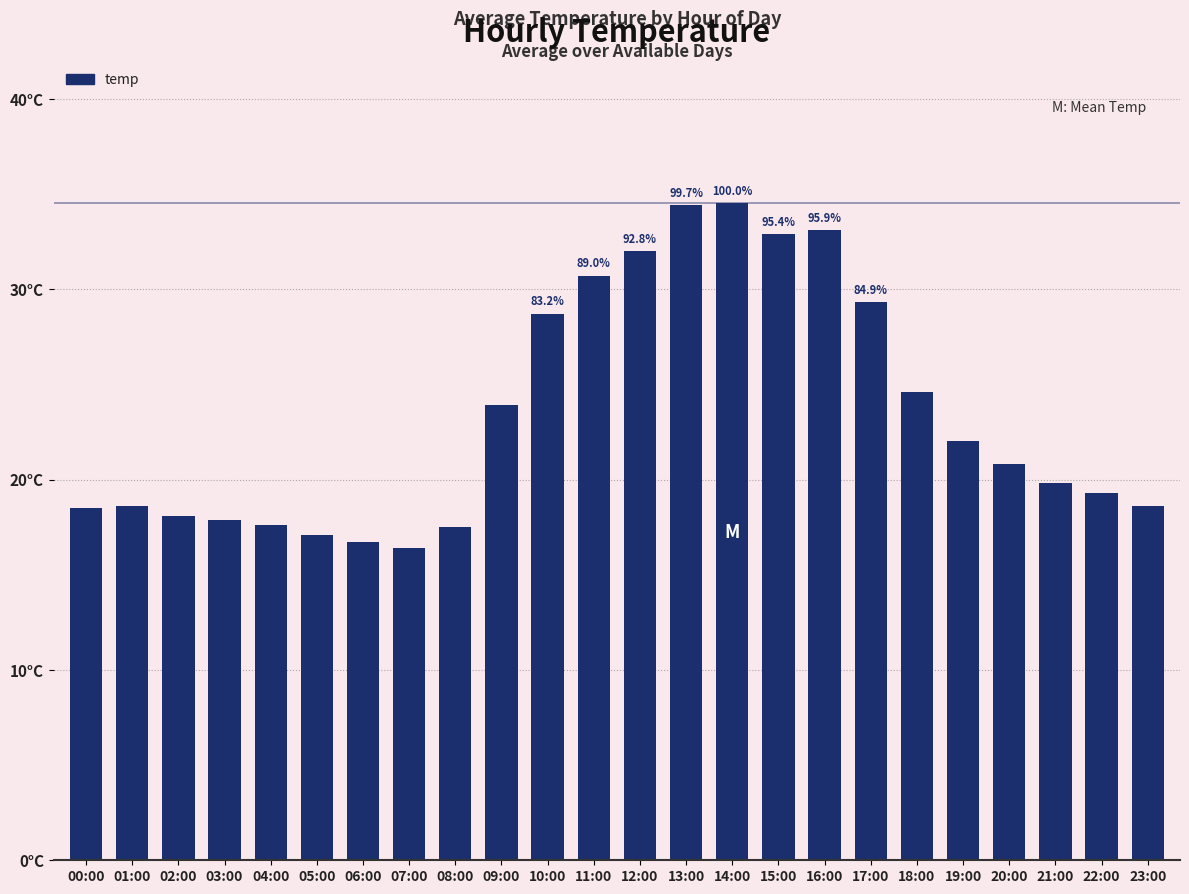

Does the chart contain any negative values?

No